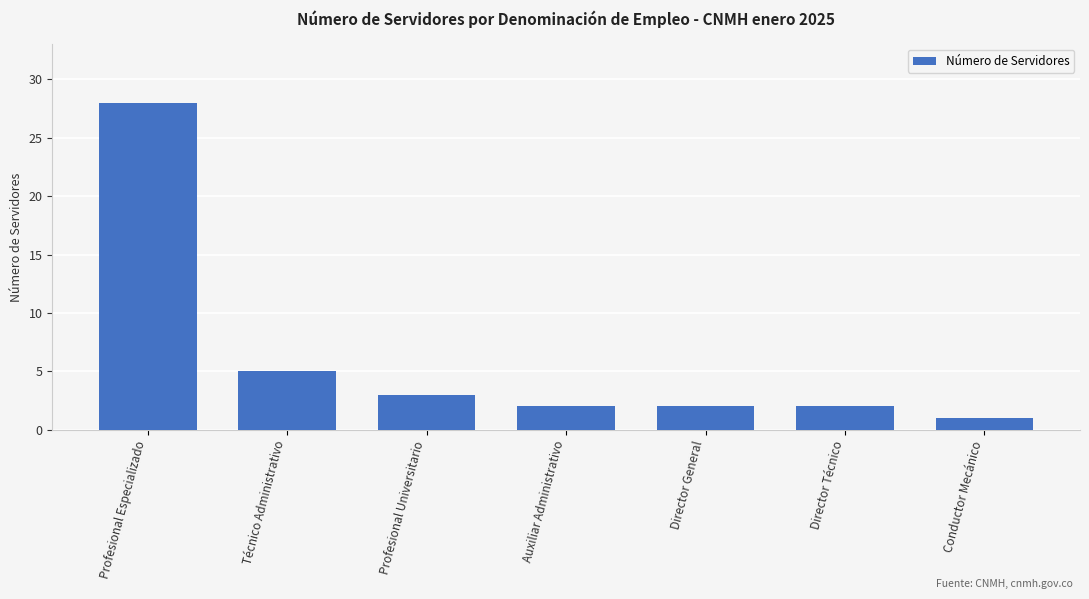

What is the label of the 6th bar from the left?

Director Técnico